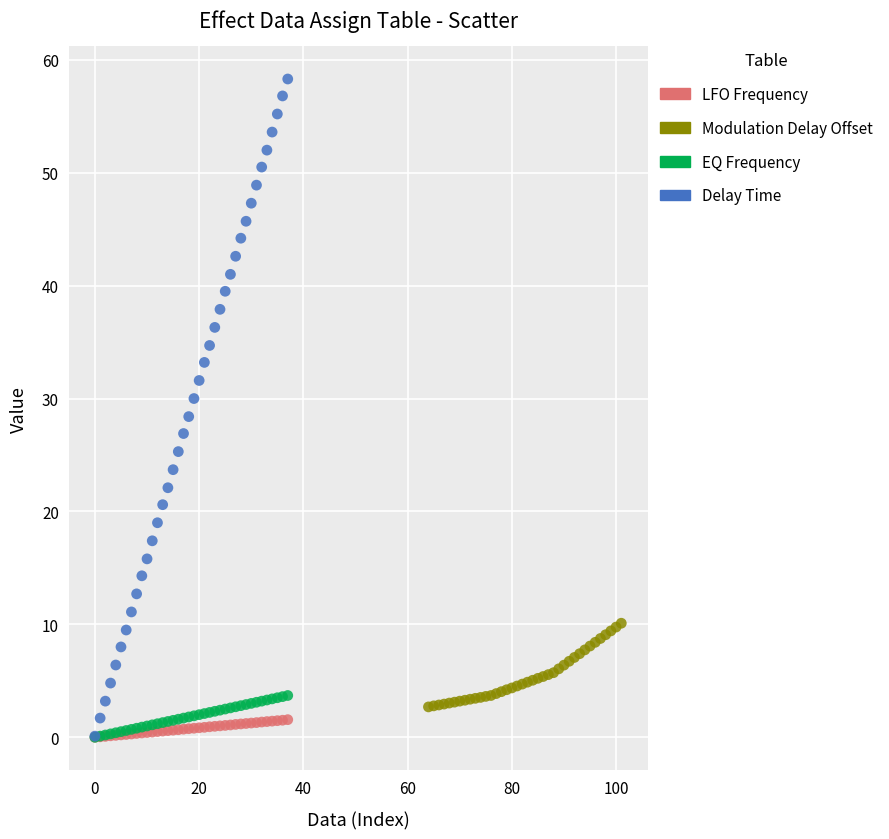

Which series has the widest spread of Y values?

Delay Time